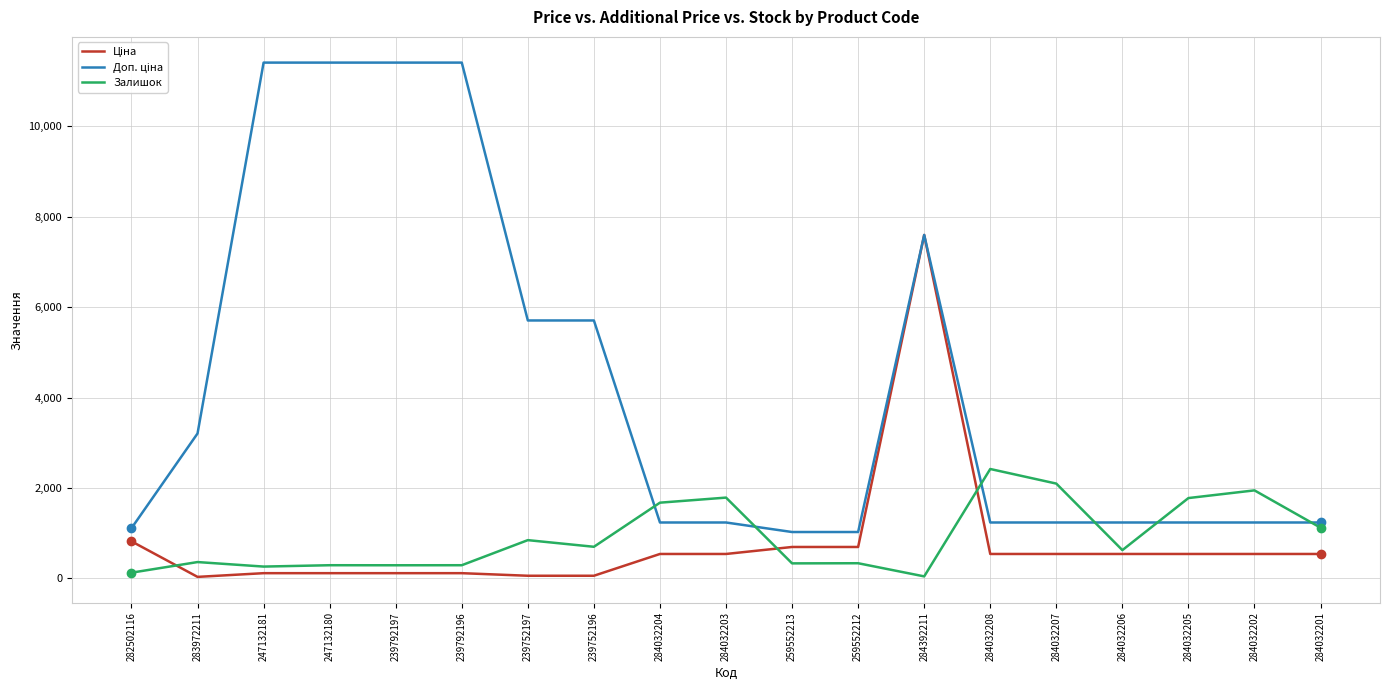

How many lines are shown in the chart?

3